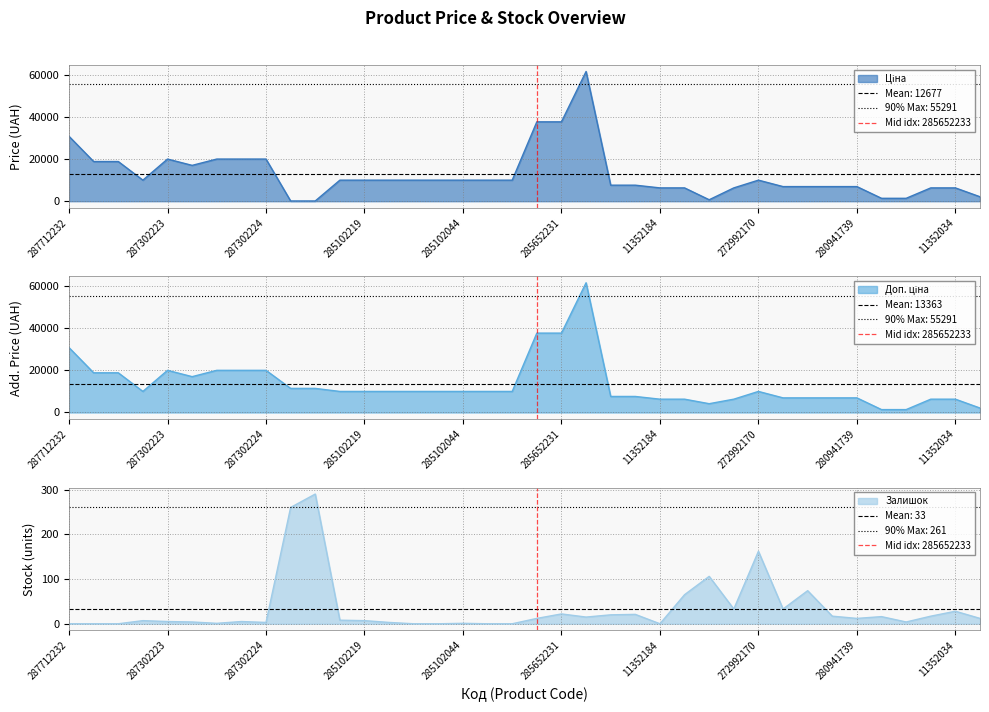

How many lines are shown in the chart?

3